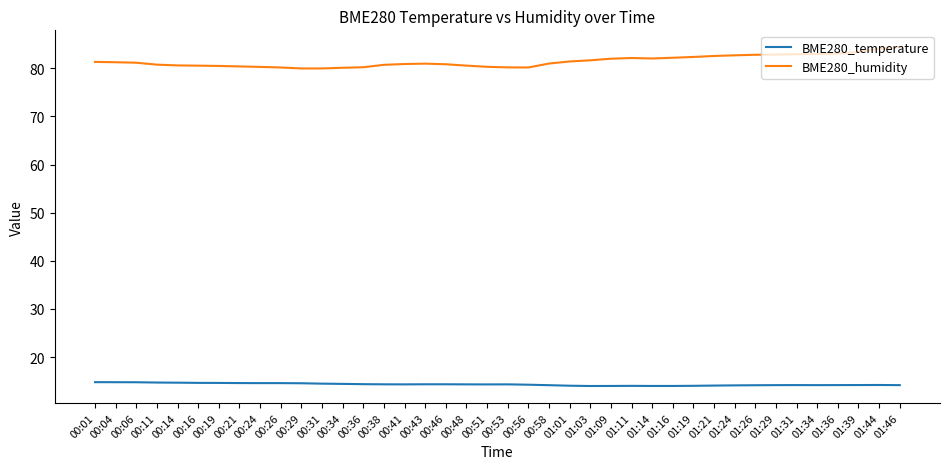

The BME280_temperature series shows 14.2 at 01:29. True or false?

True